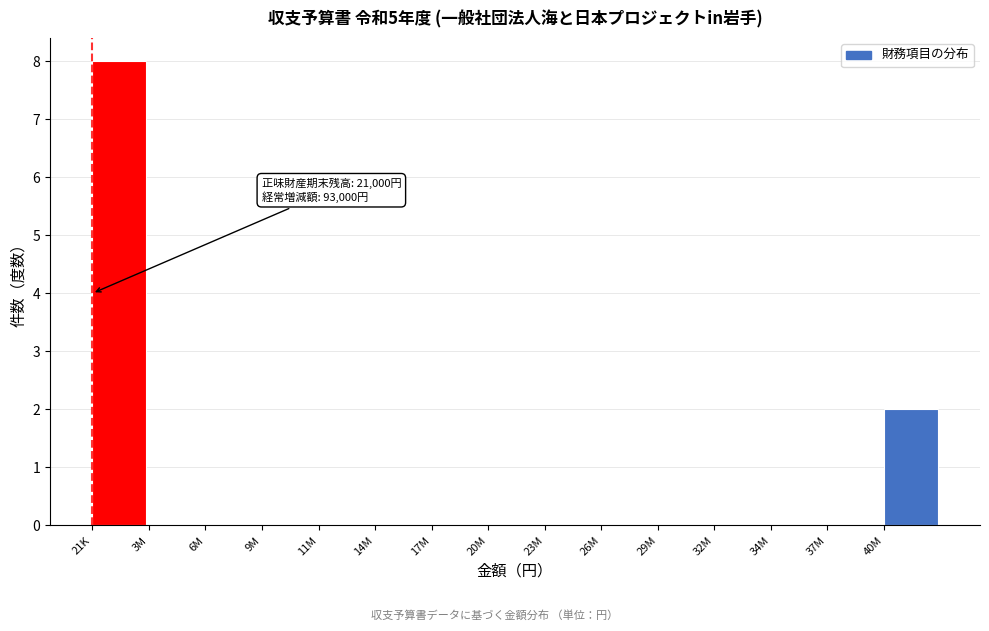

Reading left to right, extract all data points from this chart.

21K=8	3M=0	6M=0	9M=0	11M=0	14M=0	17M=0	20M=0	23M=0	26M=0	29M=0	32M=0	34M=0	37M=0	40M=2